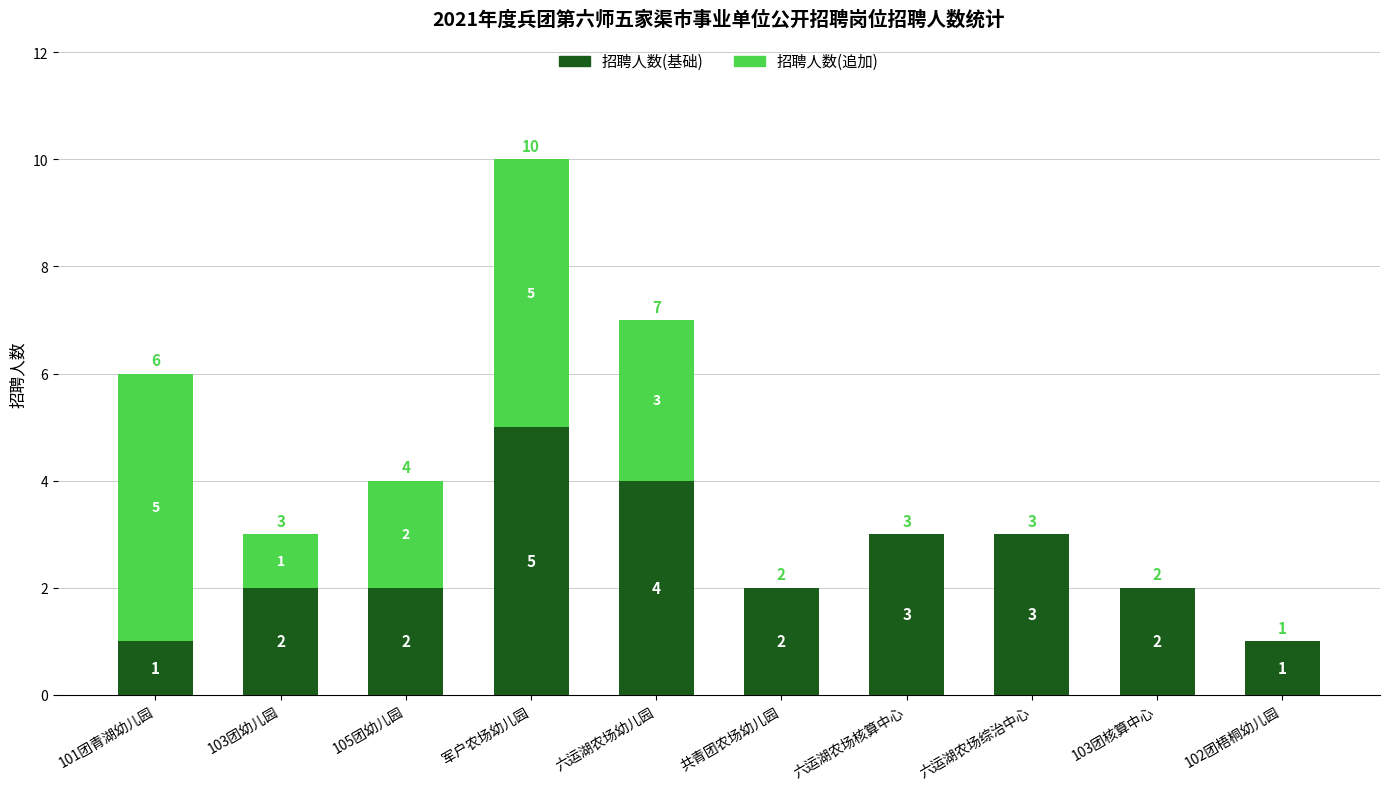

At which label does 招聘人数(基础) reach its peak?

军户农场幼儿园